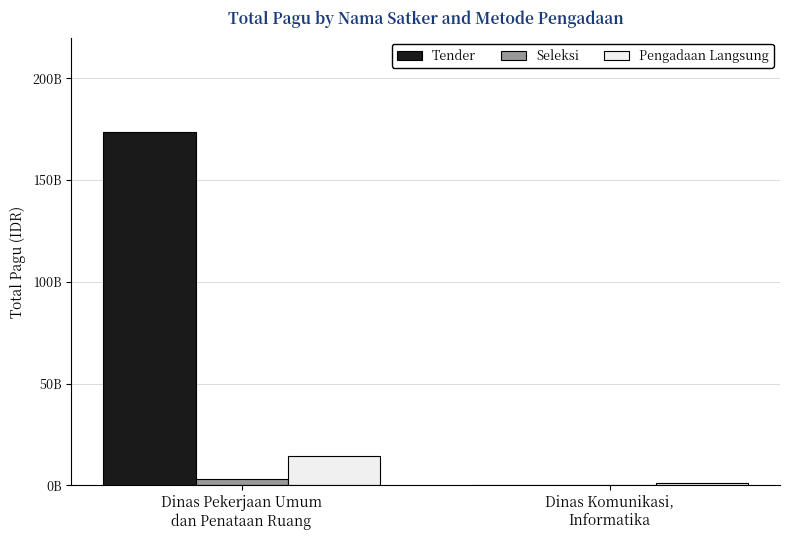

Which series has the largest range (max minus min)?

Tender